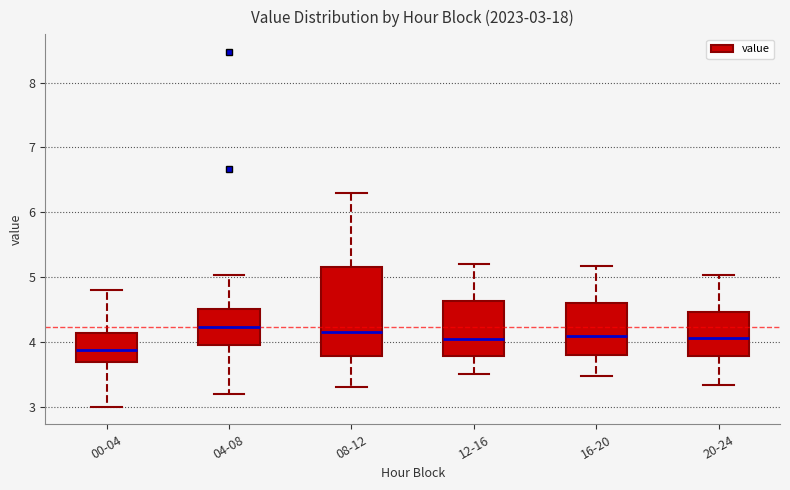

Comparing the boxes themselves (not the whiskers), which one is the tallest?

08-12